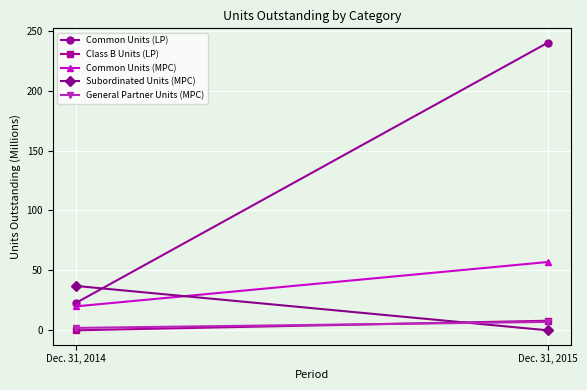

Which series has the widest spread of values?

Common Units (LP)